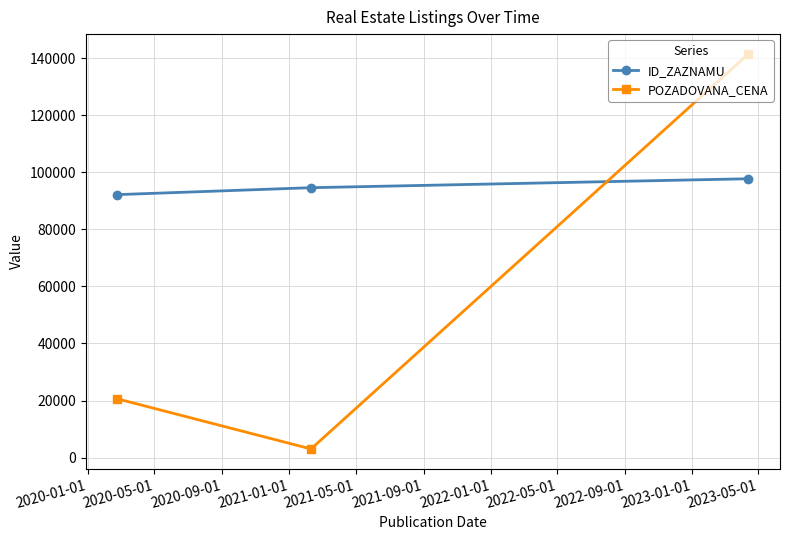

What is the value of the ID_ZAZNAMU point at the 2nd from the left?

94613